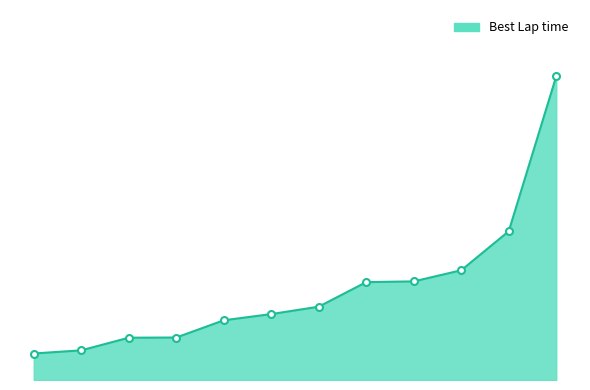

Does the chart have visible grid lines?

No